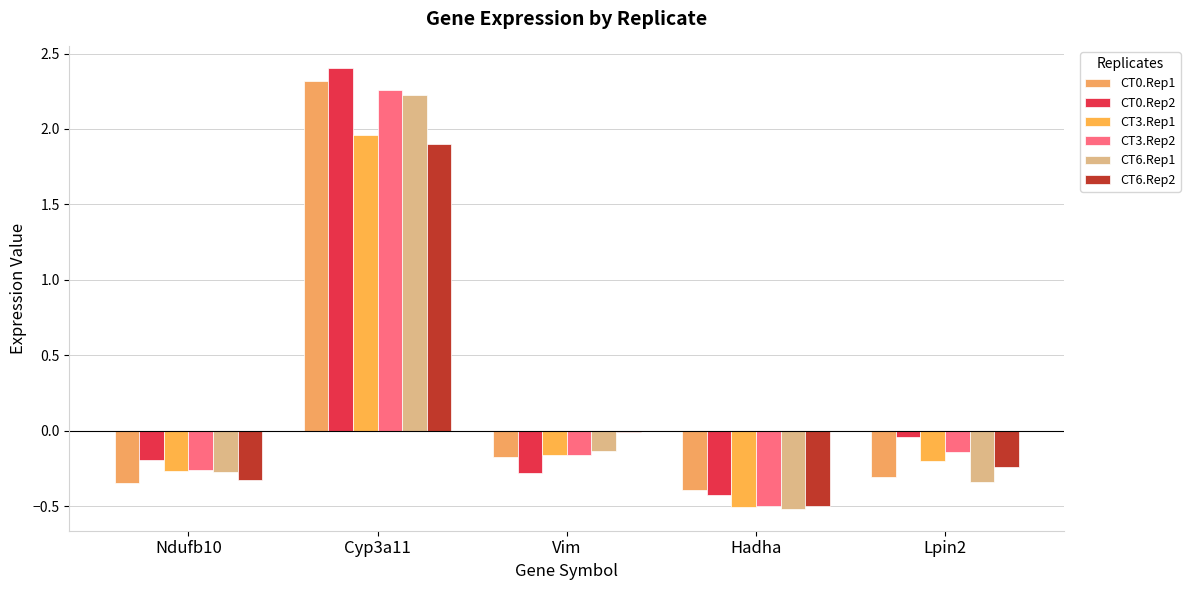

Which label corresponds to the largest value in the chart?

Cyp3a11